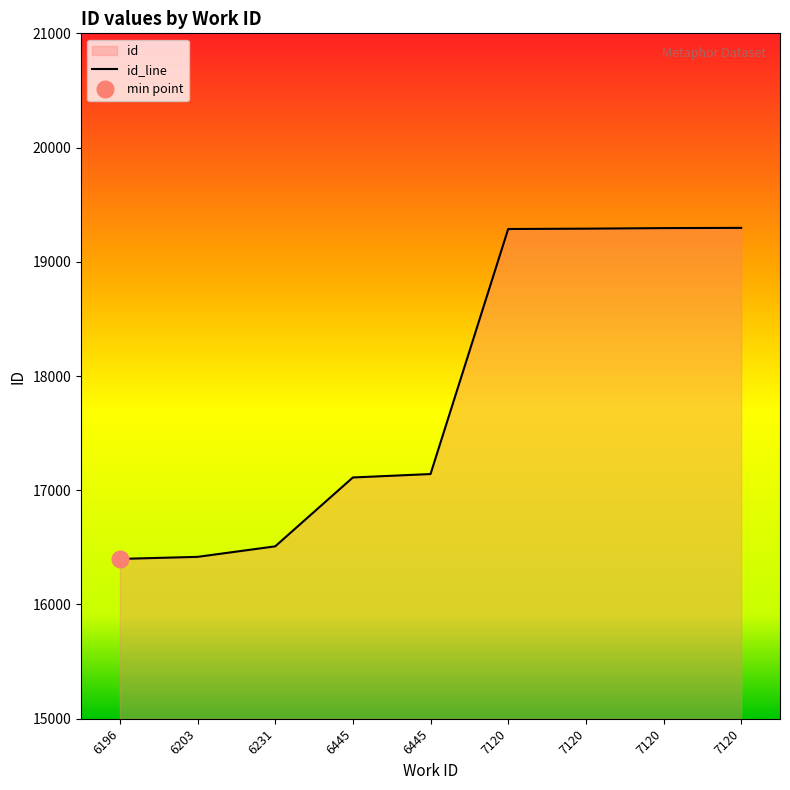

What is the sum of the values at 6445 and 7120?

36437